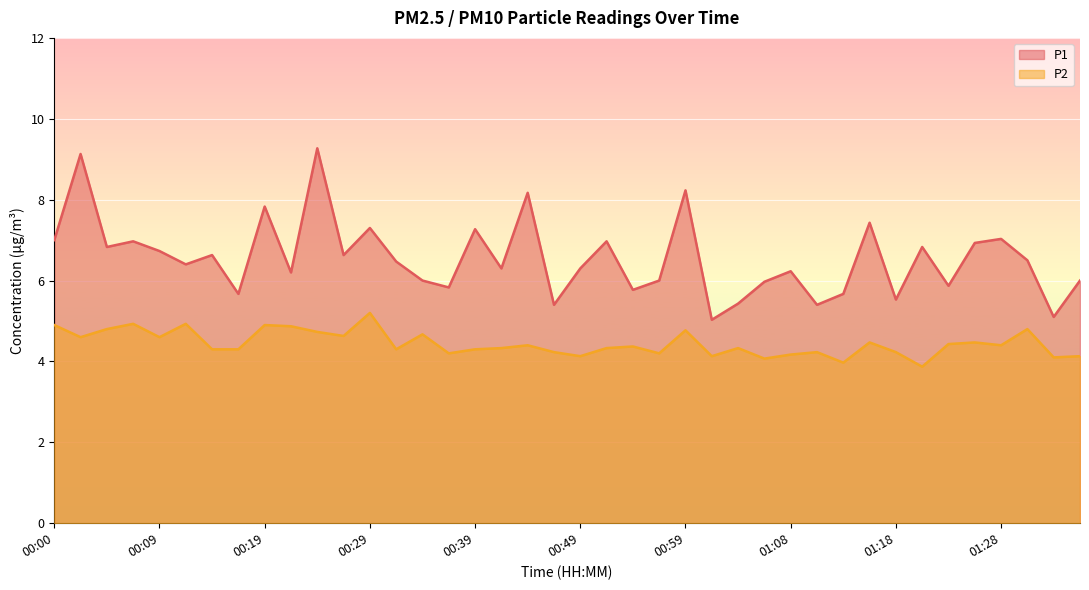

What are all the series names shown in the legend?

P1, P2